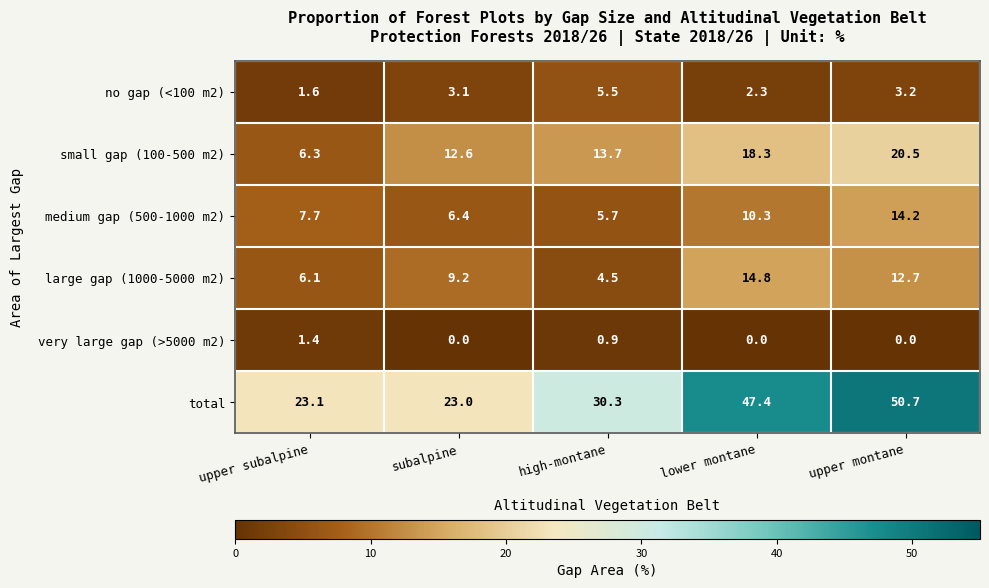

What is the difference between the maximum and minimum values in the medium gap (500-1000 m2) series?

8.5